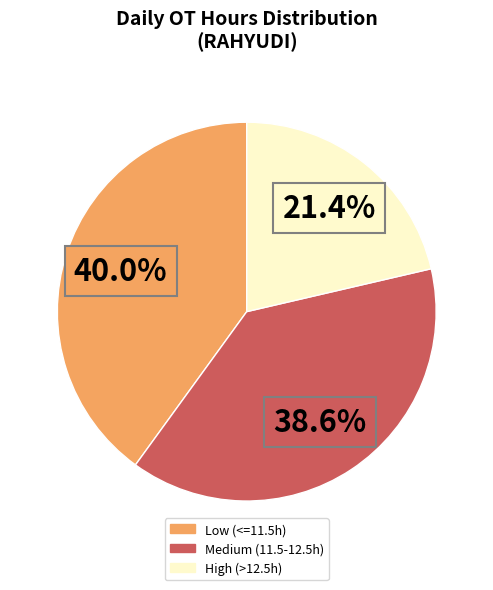

Is there any slice that represents more than half of the pie?

No